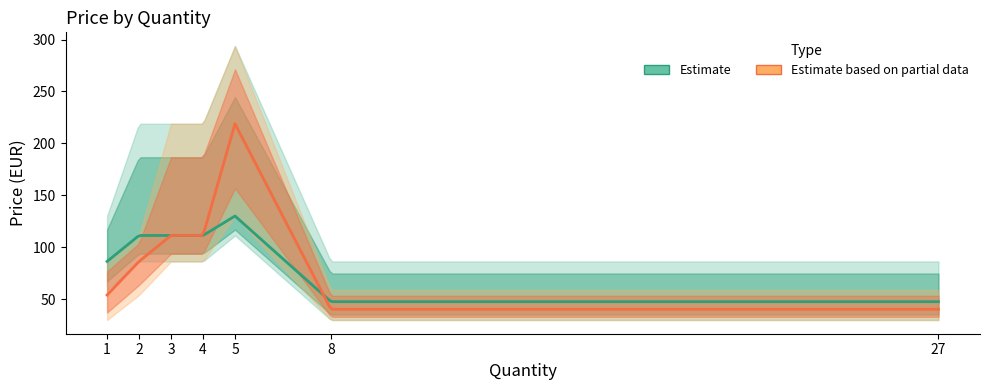

What is the difference between the maximum and minimum values in the Partial_lower series?

100.2